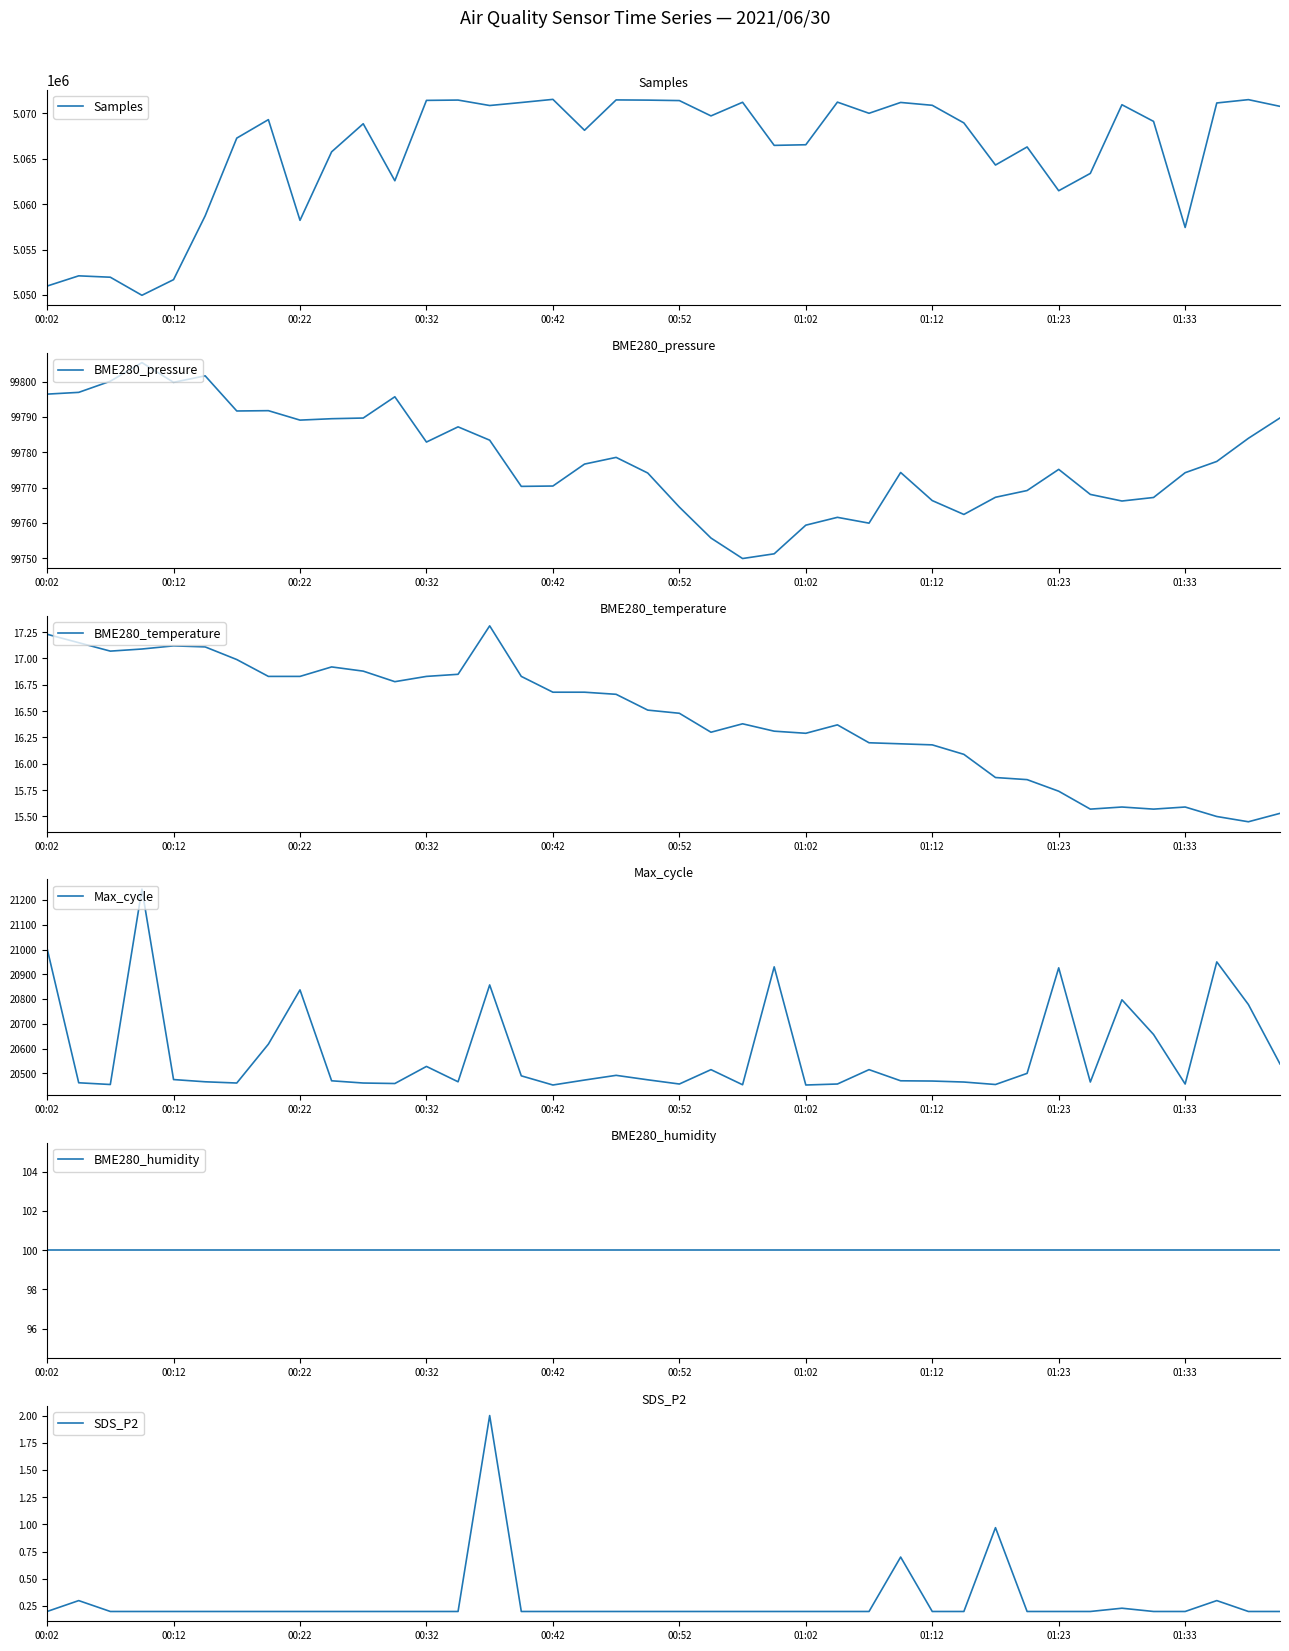

Is it true that BME280_pressure equals 30828.6 at 01:12?

False